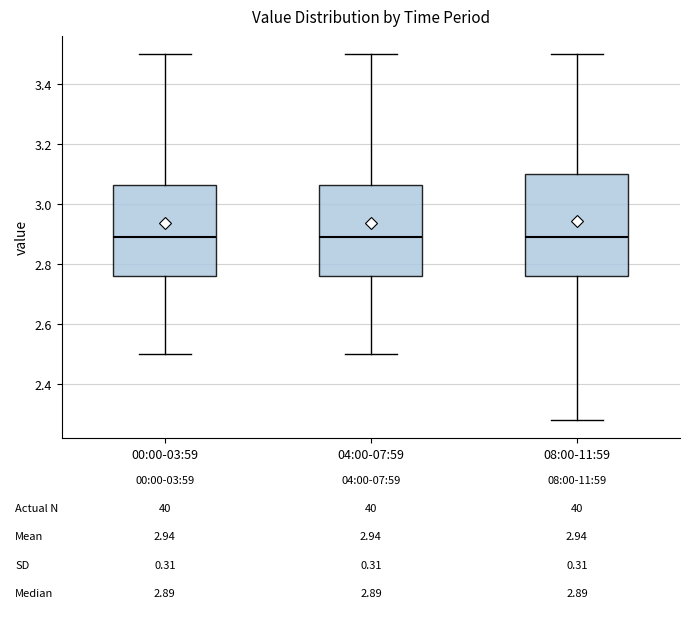

Comparing the boxes themselves (not the whiskers), which one is the tallest?

08:00-11:59